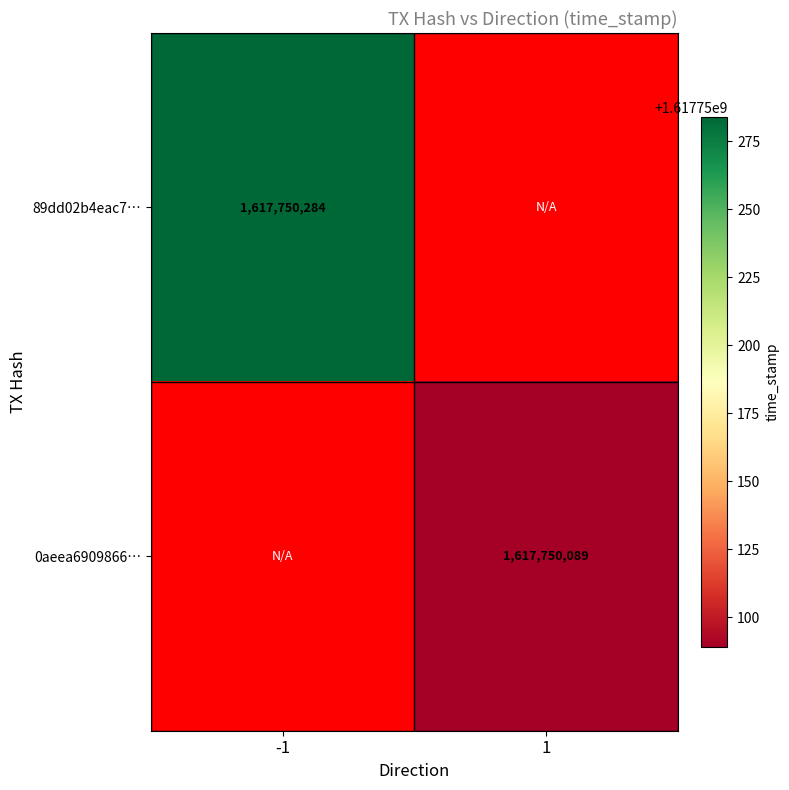

At how many categories does at least one series exceed 1047830030?

2